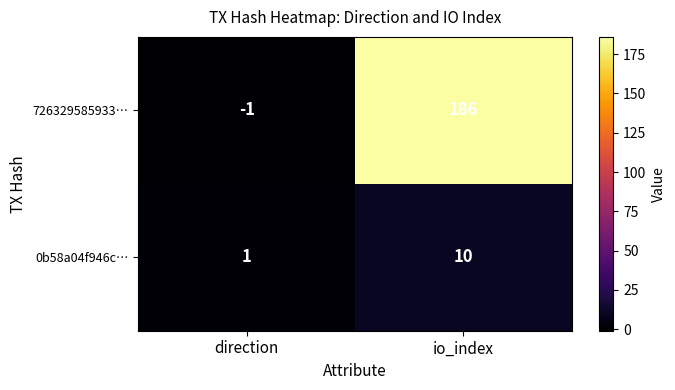

What is the maximum value shown in the chart?

186